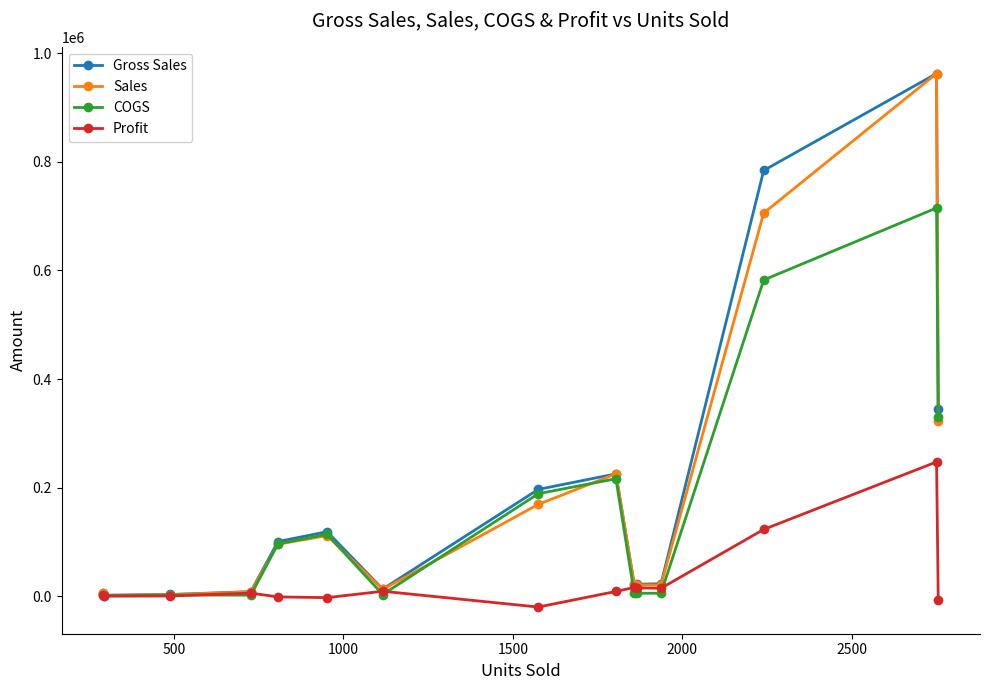

True or false: Profit has more than 0 interior local peaks.

True